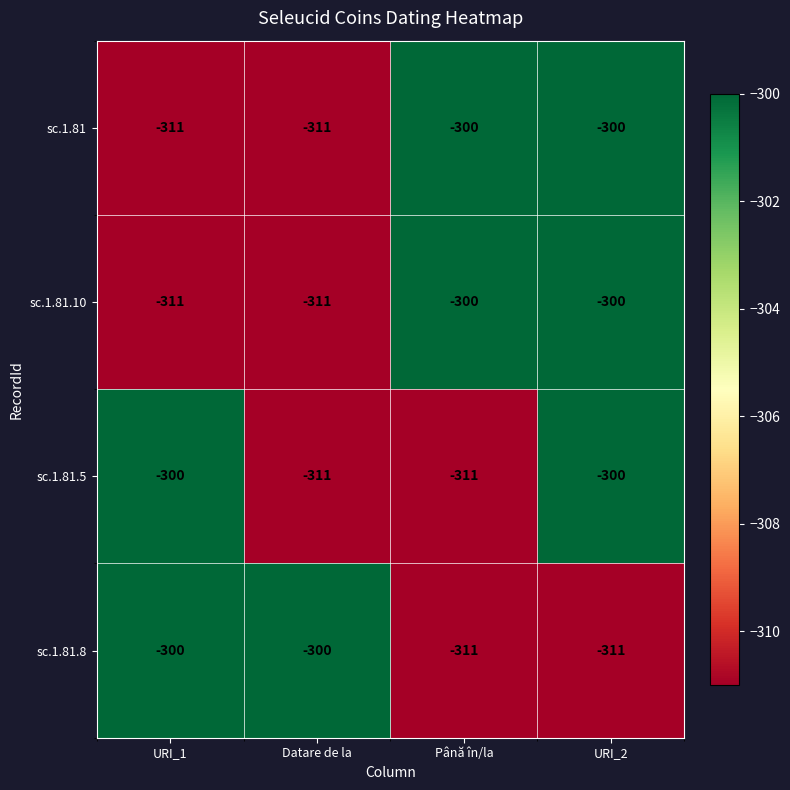

Count the number of data series in this chart.

4